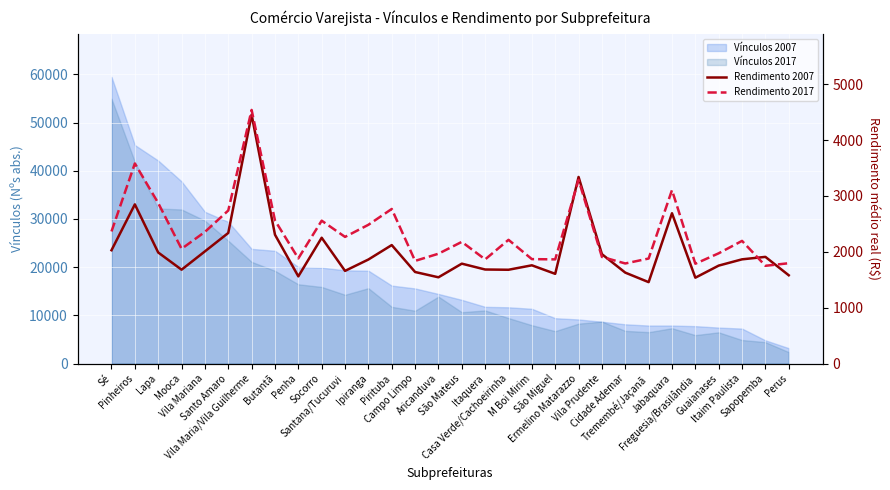

Reading right to left, transcribe all the data shown in this chart.

Rendimento 2007: 1580.8	1910.0	1865.9	1753.8	1537.3	2691.1	1457.8	1628.0	1958.5	3339.9	1606.4	1759.1	1679.4	1683.9	1788.7	1544.4	1639.2	2121.2	1862.8	1659.3	2252.3	1561.2	2306.9	4454.6	2338.1	2008.4	1680.7	1988.4	2849.4	2029.0
Rendimento 2017: 1796.4	1750.3	2196.1	1973.9	1787.1	3104.9	1880.2	1791.9	1909.1	3288.4	1865.0	1869.8	2215.0	1864.8	2178.5	1966.4	1838.0	2767.2	2484.2	2267.5	2557.9	1882.9	2562.2	4539.5	2739.7	2356.8	2054.3	2873.0	3581.6	2365.1